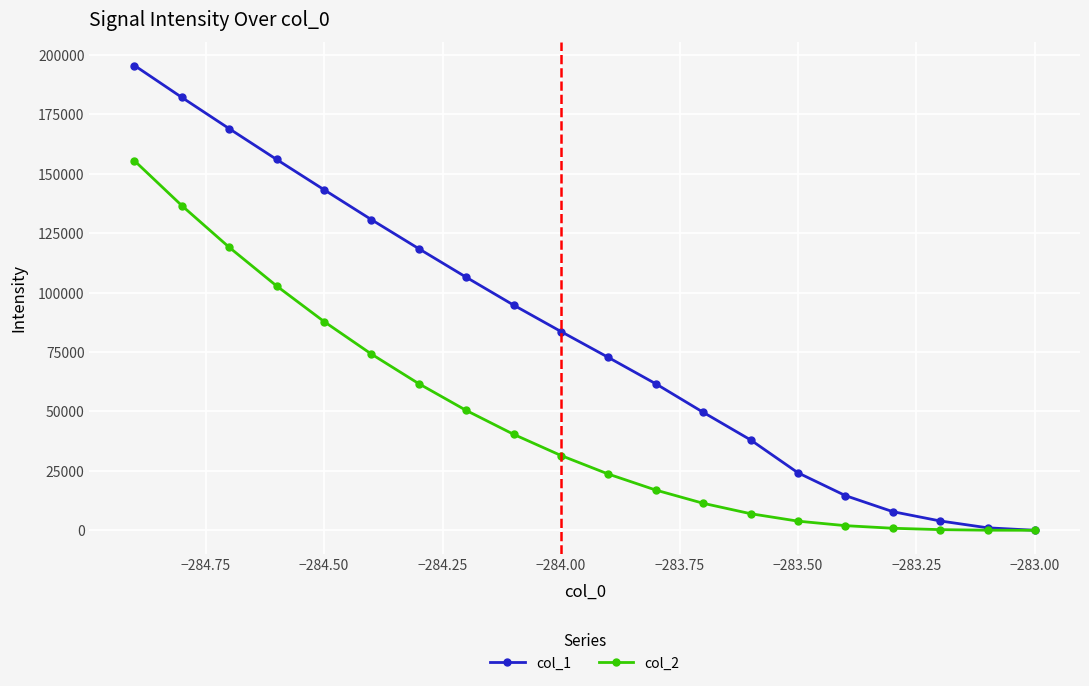

Which series has the largest range (max minus min)?

col_1